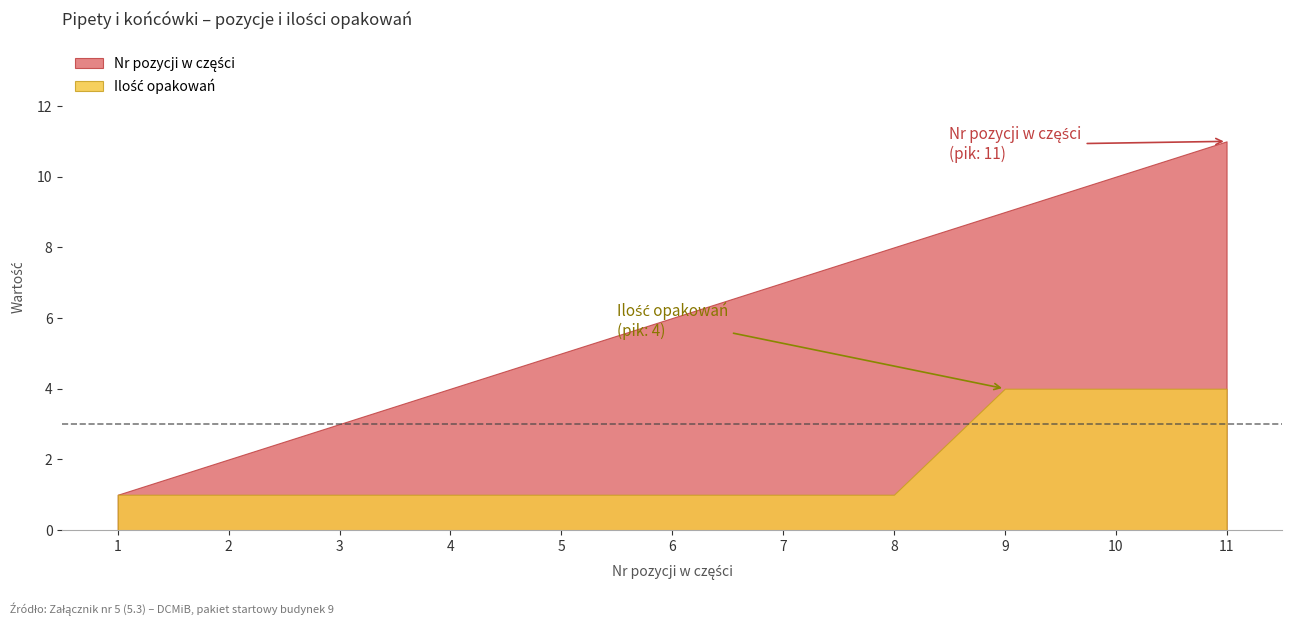

The value of Ilość opakowań at 10 is 4. True or false?

True